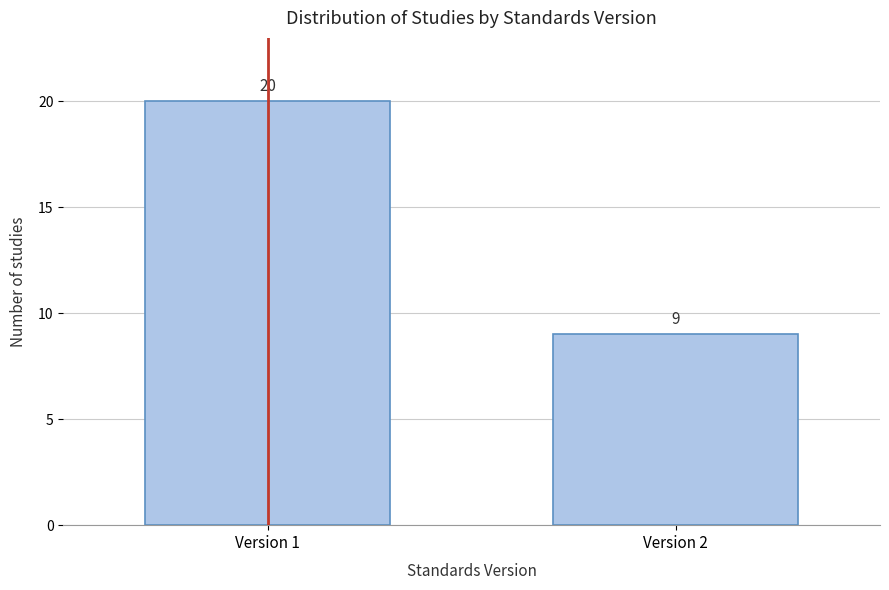

Reading left to right, extract all data points from this chart.

Version 1=20	Version 2=9